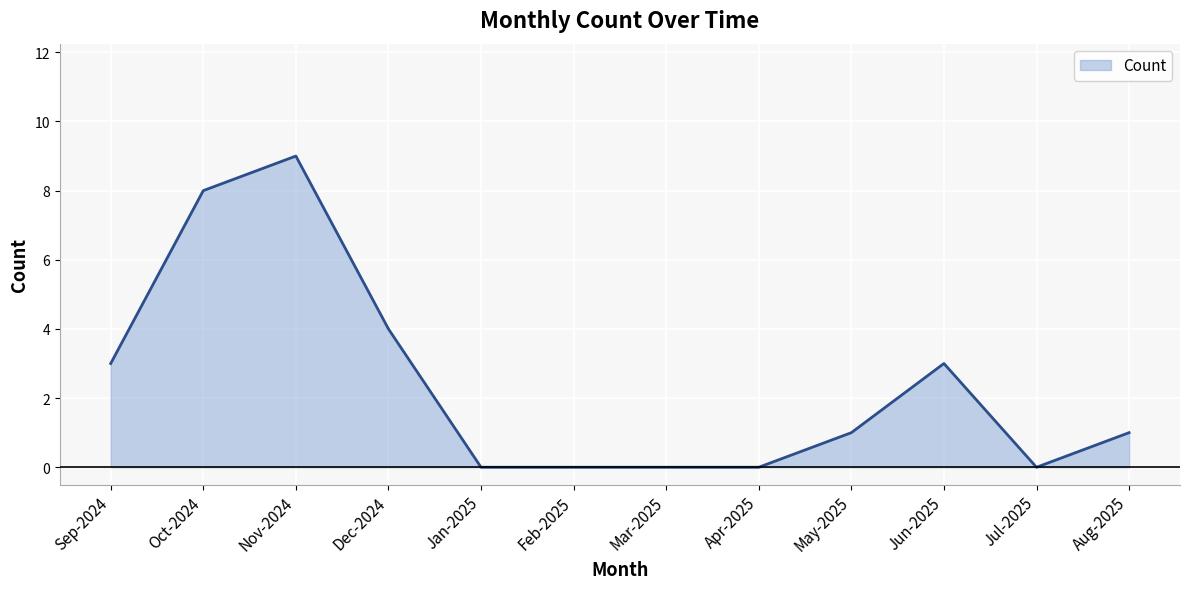

At which category does the chart reach its peak across all series?

Nov-2024